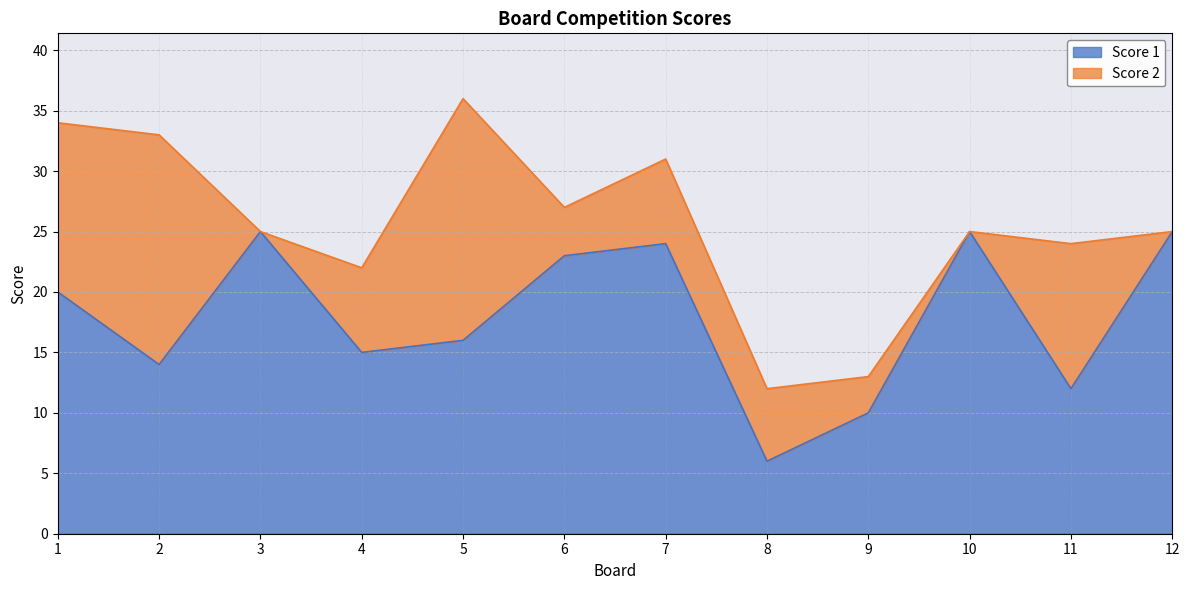

What is the minimum value for Score 1?

6